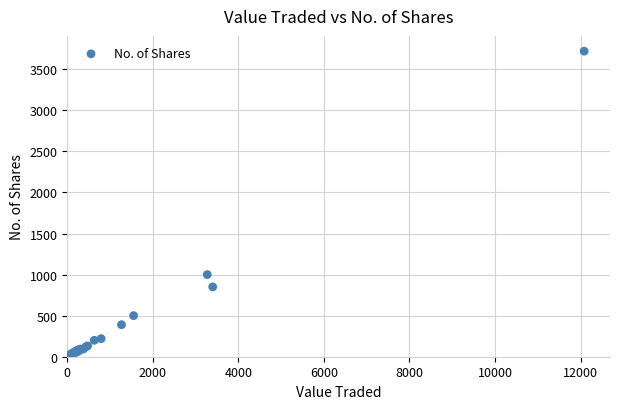

What Y value in the scatter plot is closest to 1862?

1000